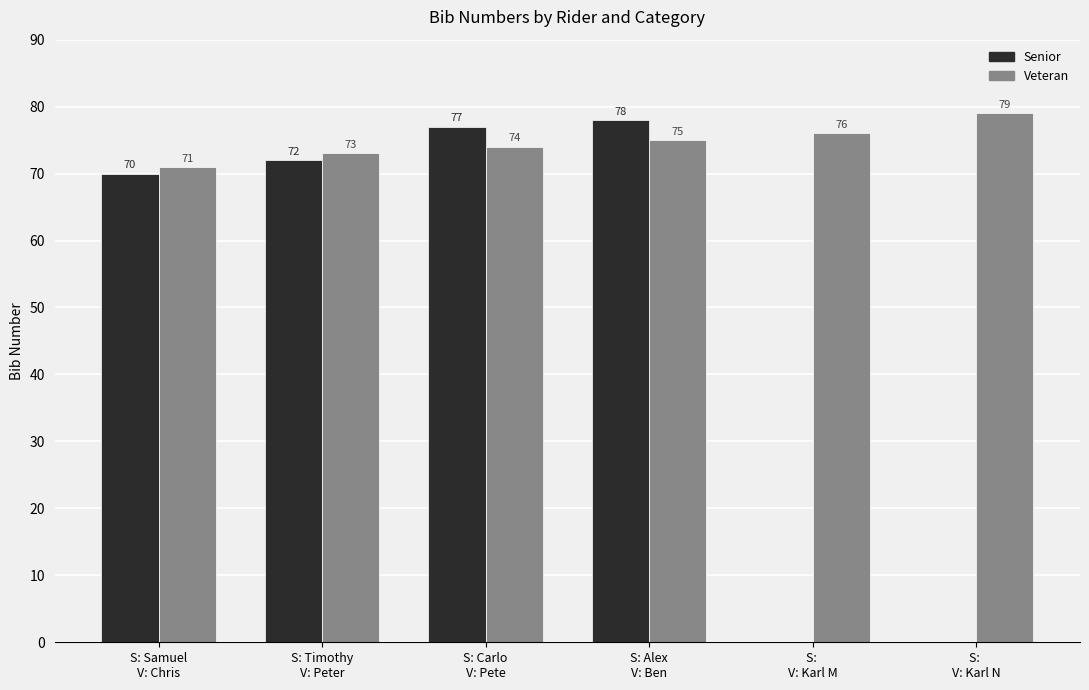

Reading left to right, transcribe all the data shown in this chart.

Senior: S: Samuel
V: Chris=70	S: Timothy
V: Peter=72	S: Carlo
V: Pete=77	S: Alex
V: Ben=78	S: 
V: Karl M=0	S: 
V: Karl N=0
Veteran: S: Samuel
V: Chris=71	S: Timothy
V: Peter=73	S: Carlo
V: Pete=74	S: Alex
V: Ben=75	S: 
V: Karl M=76	S: 
V: Karl N=79